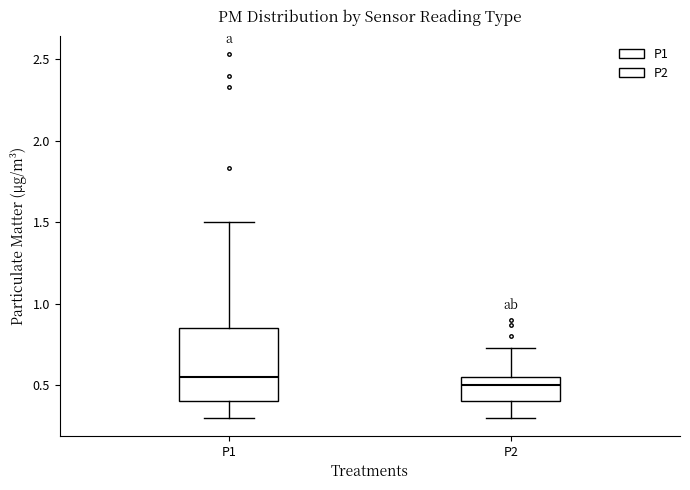

Reading left to right, transcribe this box plot: for each box, give where its median line is, the range the box spans, and where its two whiskers end, as read against the y-axis. The values are not printed on the chart, so give them approximately, as read against the axis.

P1: median 0.55, box 0.40 to 0.85, whiskers 0.30 to 1.50
P2: median 0.50, box 0.40 to 0.55, whiskers 0.30 to 0.75